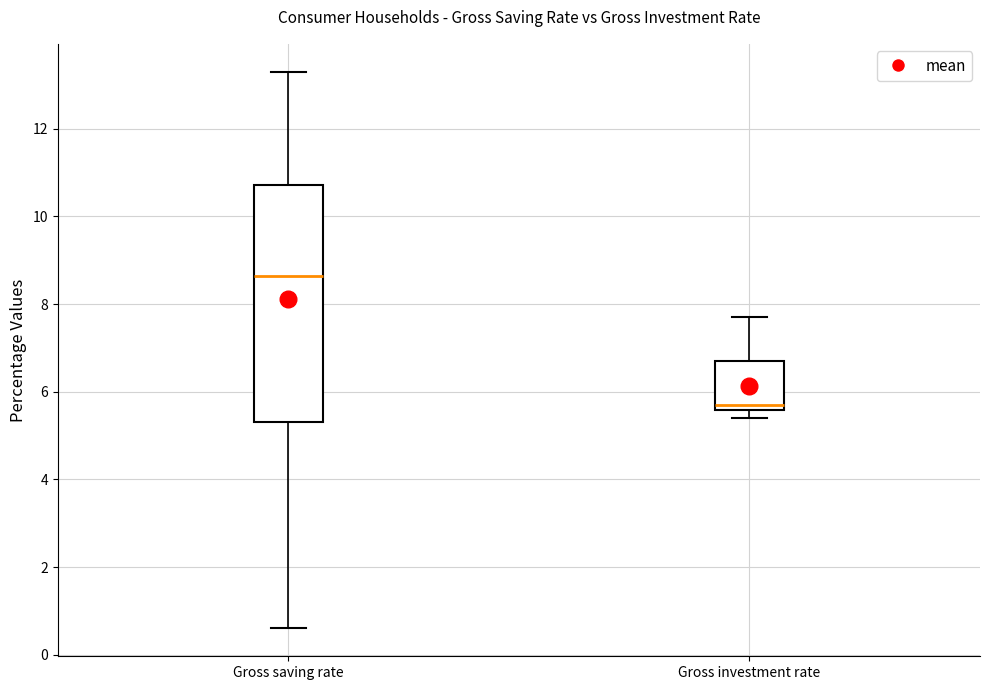

Which box's median line is the highest?

Gross saving rate